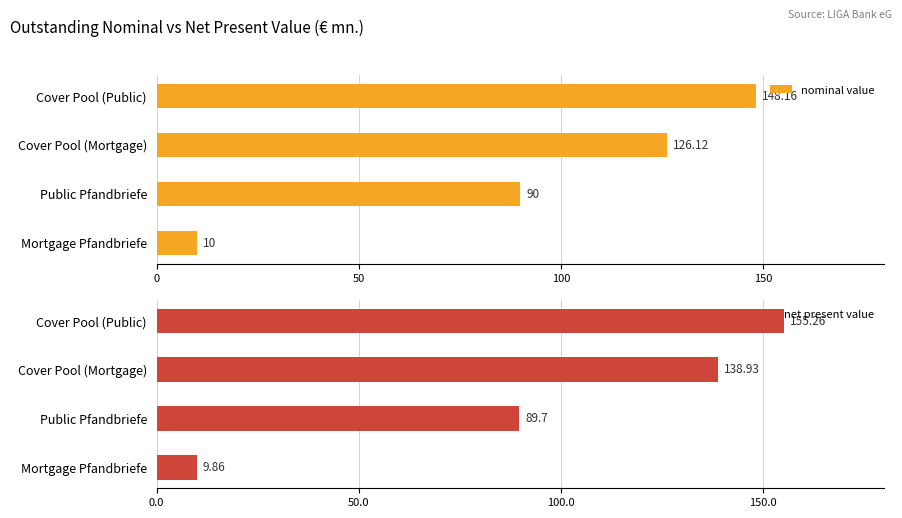

At which label does nominal value reach its minimum?

Mortgage Pfandbriefe